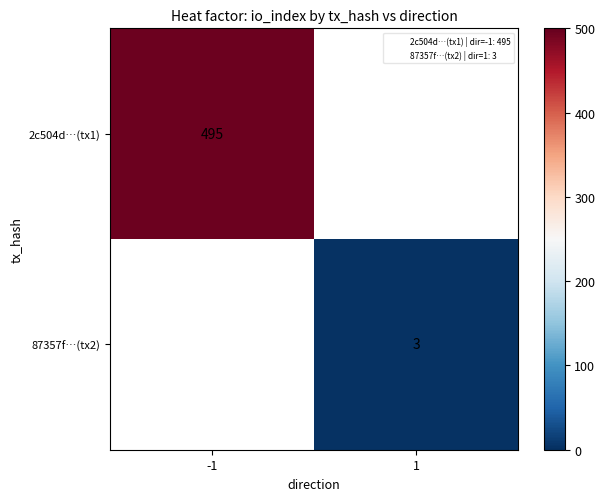

At 1, list the series in order from largest to smallest.

2c504d…(tx1), 87357f…(tx2)